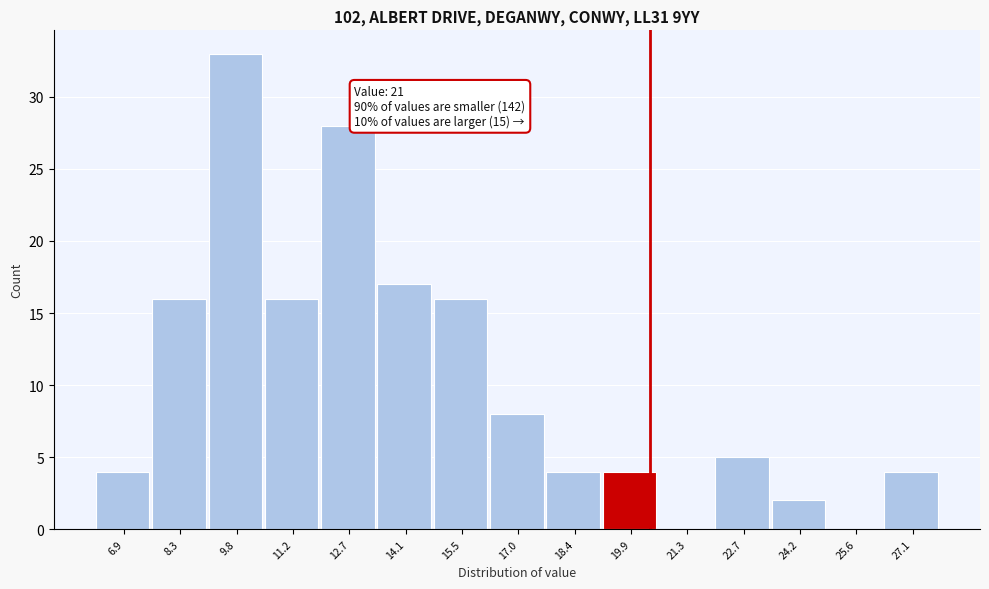

What is the maximum value shown in the chart?

33